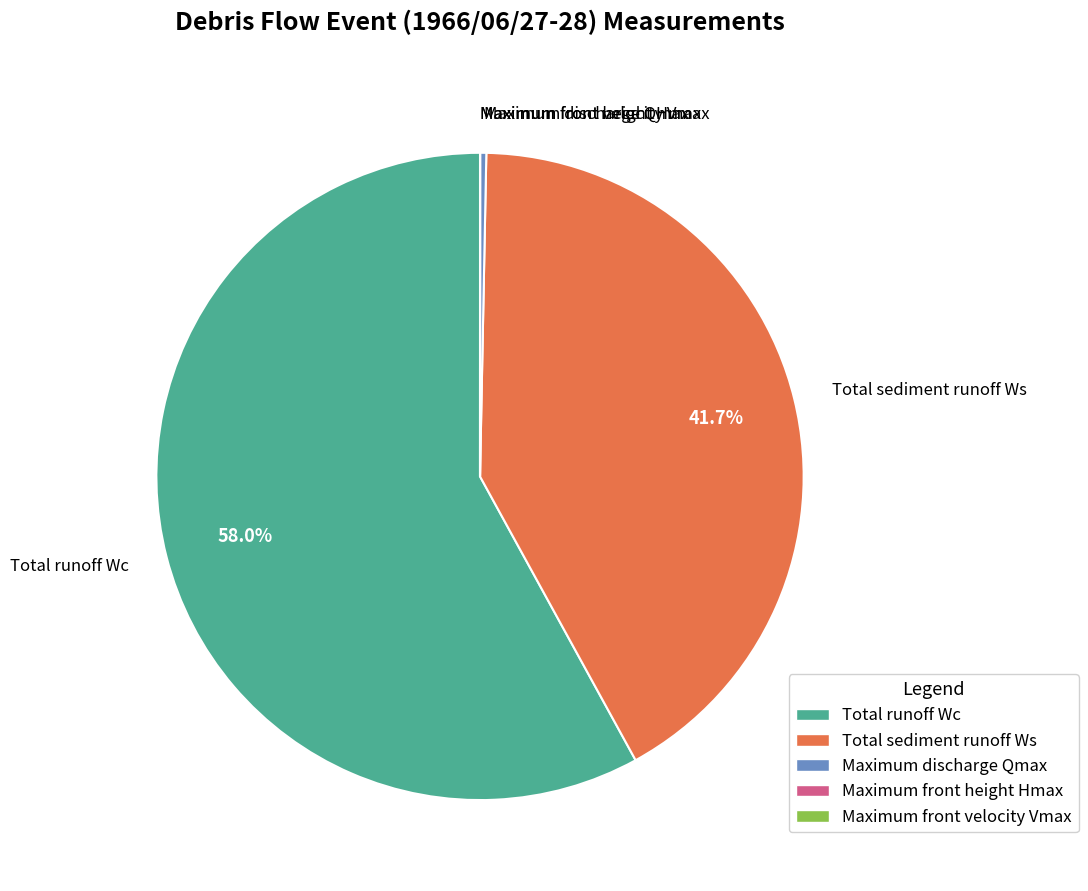

Is there any slice that represents more than half of the pie?

Yes